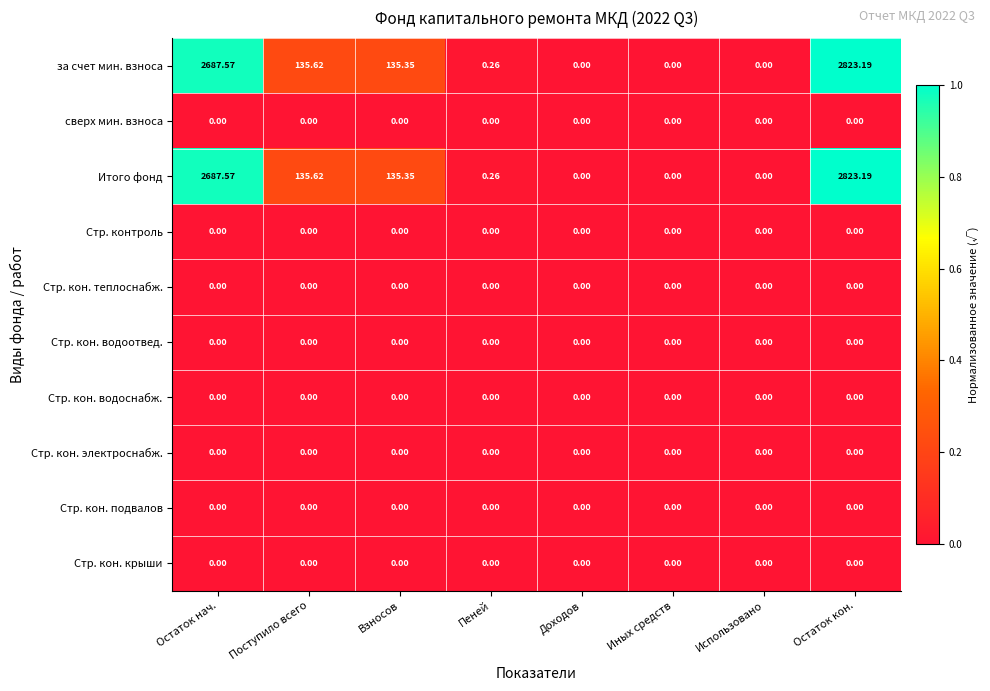

Where does the за счет мин. взноса series first go above 135?

Остаток нач.